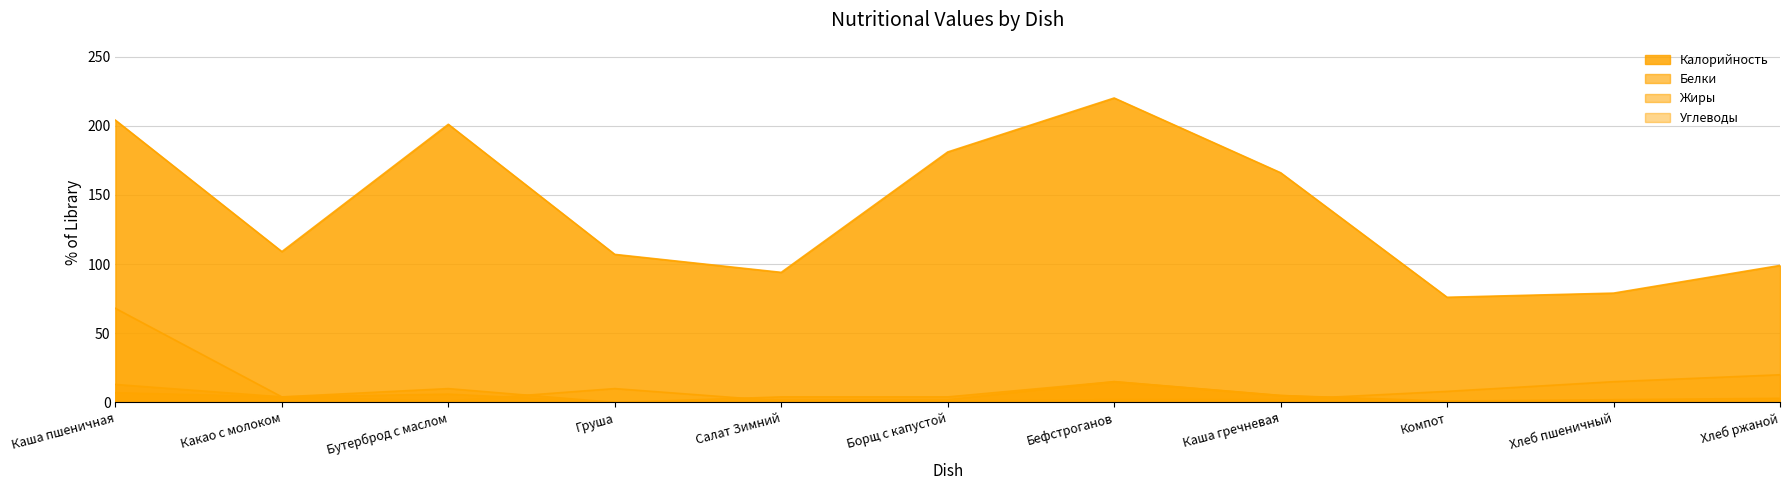

Is it true that Белки equals 0 at Компот?

False